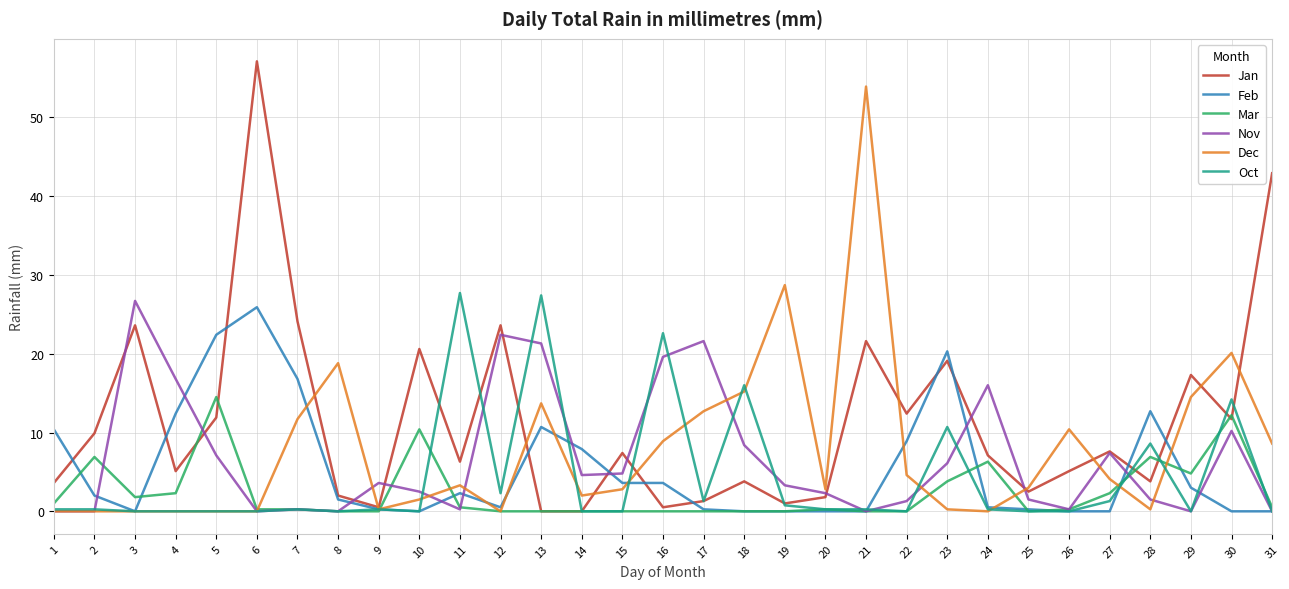

Which series has the largest total across all categories?

Jan